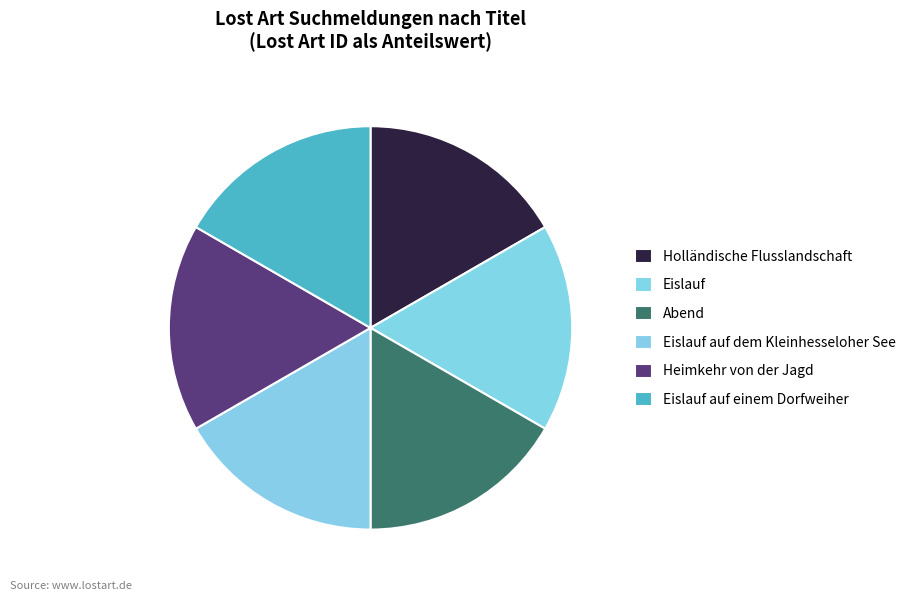

What is the largest slice in the pie chart?

Eislauf auf einem Dorfweiher